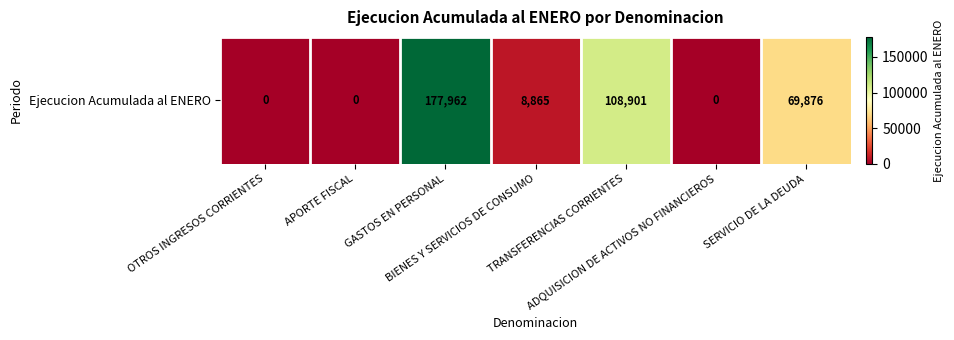

At which category does the chart reach its peak across all series?

GASTOS EN PERSONAL